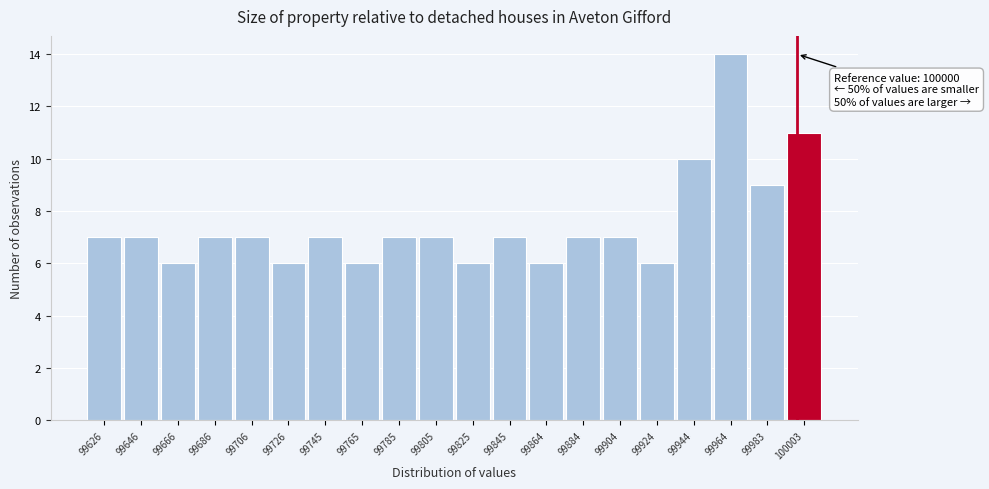

Which range on the x-axis has the tallest bar?

99954 to 99974